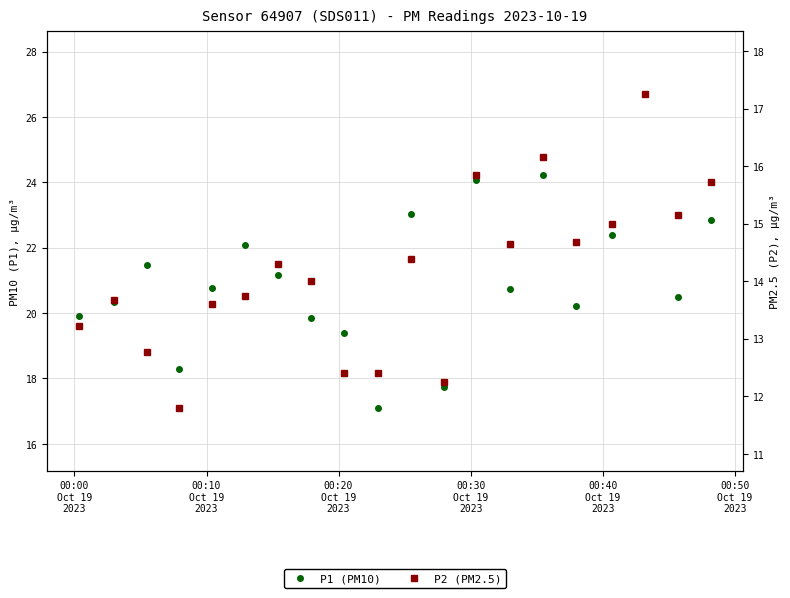

At how many categories does at least one series exceed 15?

20